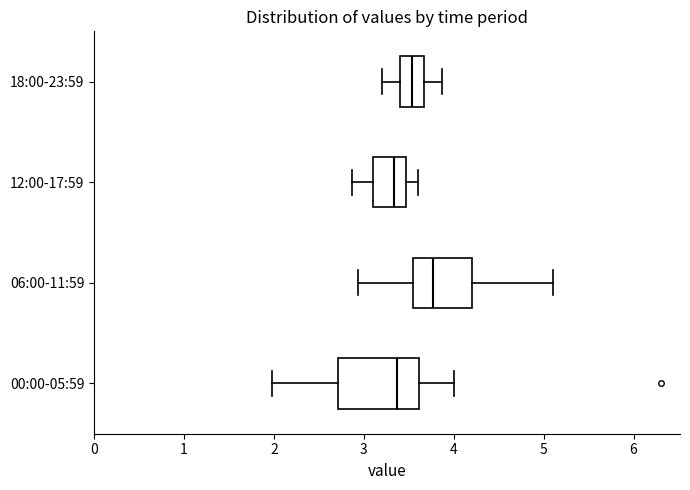

Reading bottom to top, transcribe this box plot: for each box, give where its median line is, the range the box spans, and where its two whiskers end, as read against the x-axis. The values are not printed on the chart, so give them approximately, as read against the axis.

00:00-05:59: median 3.4, box 2.7 to 3.6, whiskers 2.0 to 4.0
06:00-11:59: median 3.8, box 3.6 to 4.2, whiskers 2.9 to 5.1
12:00-17:59: median 3.3, box 3.1 to 3.5, whiskers 2.9 to 3.6
18:00-23:59: median 3.5, box 3.4 to 3.7, whiskers 3.2 to 3.9